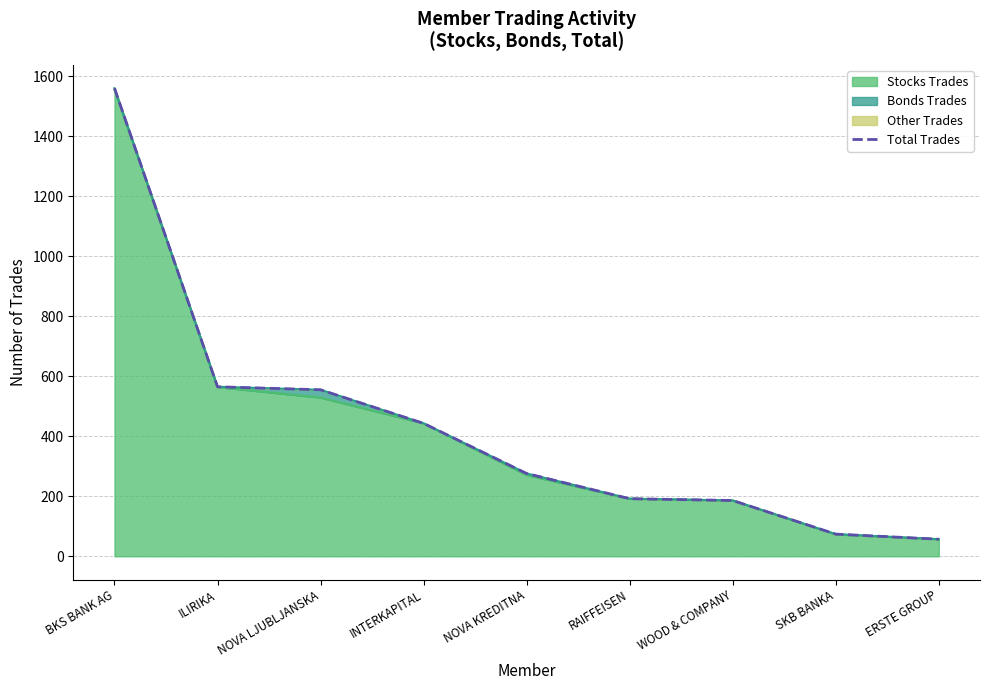

Is it true that the value at ILIRIKA is 565?

True